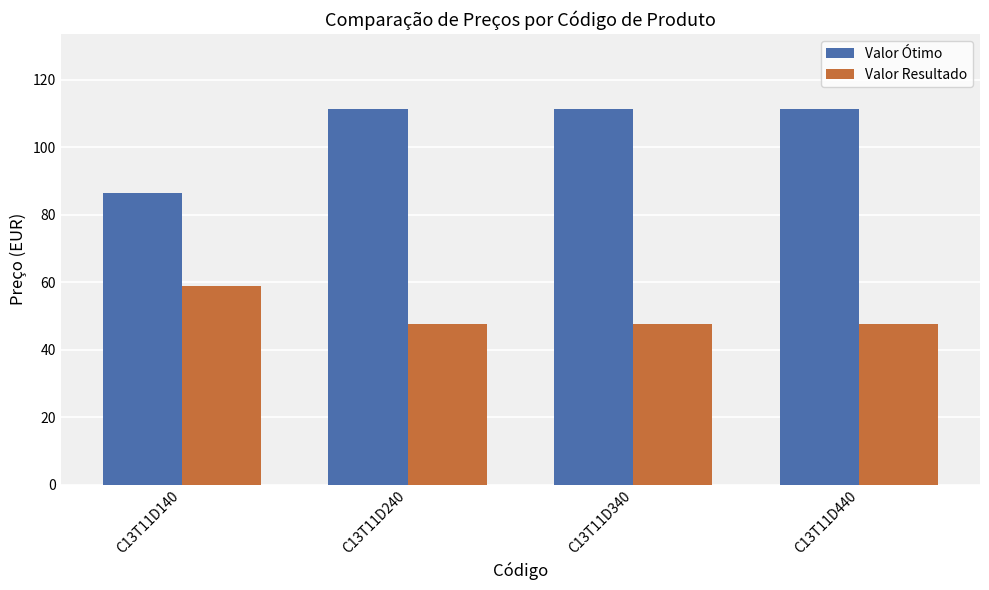

At how many categories does at least one series exceed 50?

4